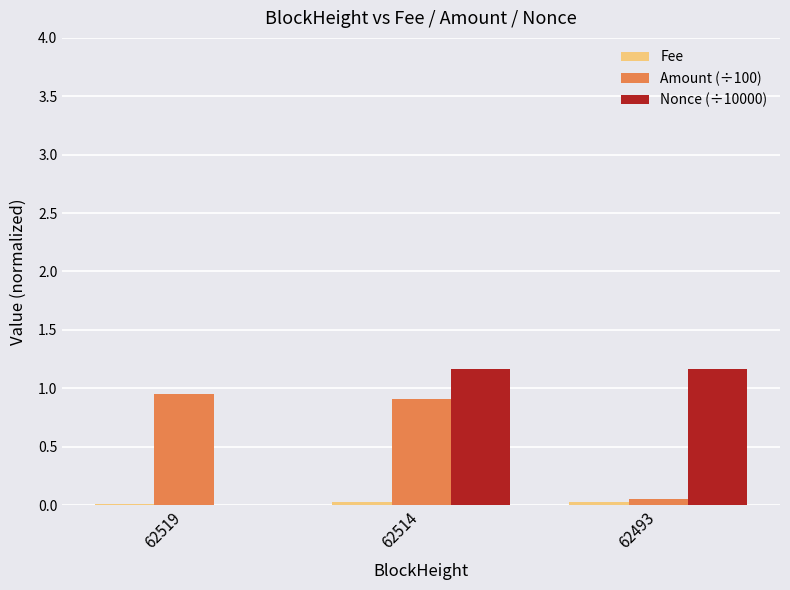

Are the bars horizontal?

No